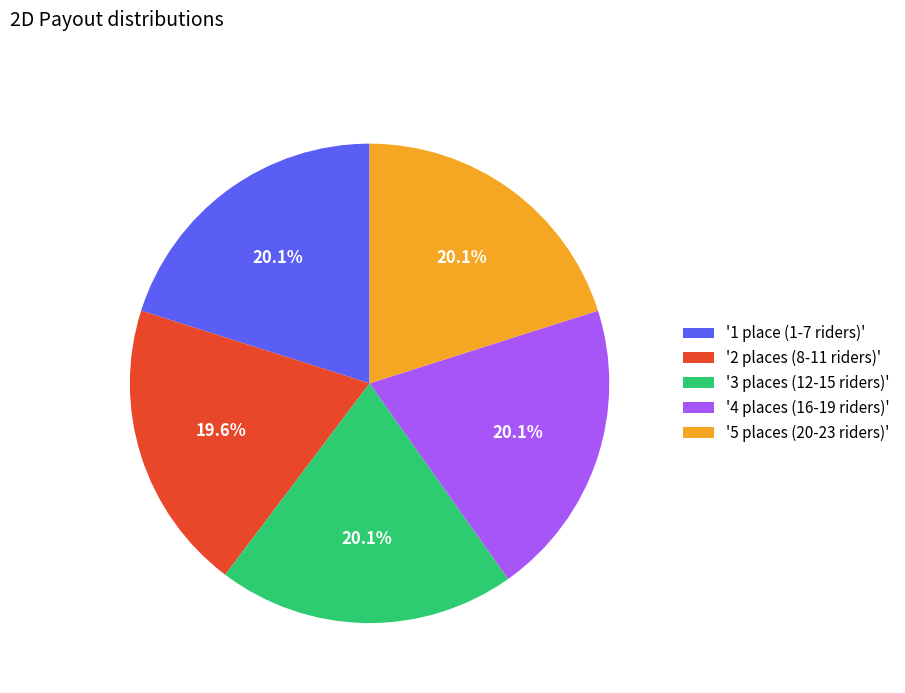

Combined, do '2 places (8-11 riders)' and '4 places (16-19 riders)' account for over 50%?

No